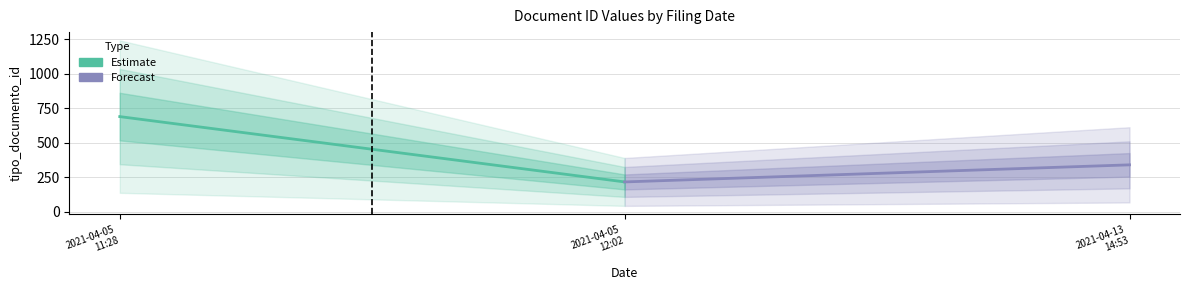

What is the value of the Estimate point at the 2nd from the left?

216.6